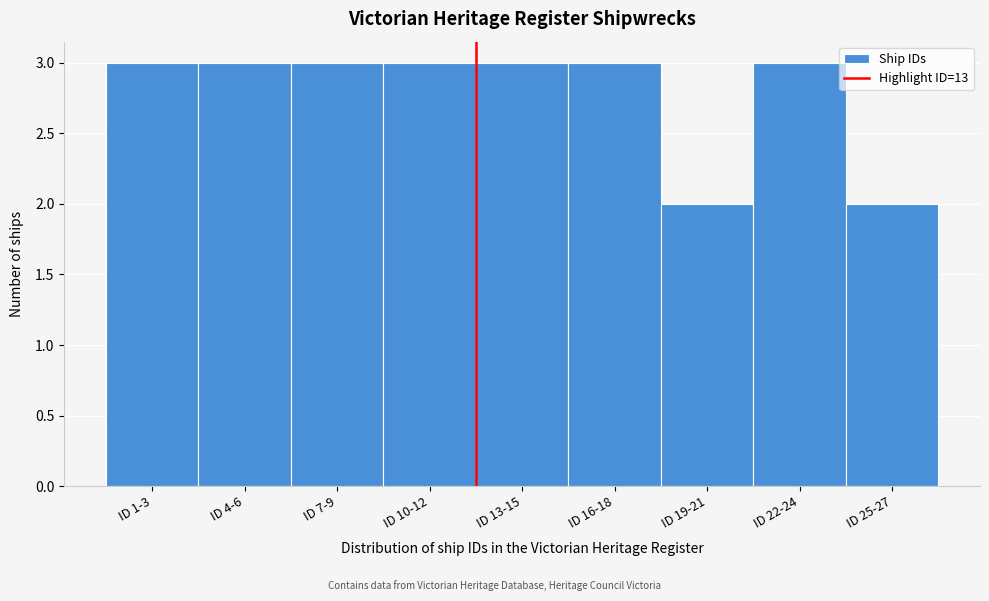

Reading left to right, transcribe all the data shown in this chart.

3	3	3	3	3	3	2	3	2